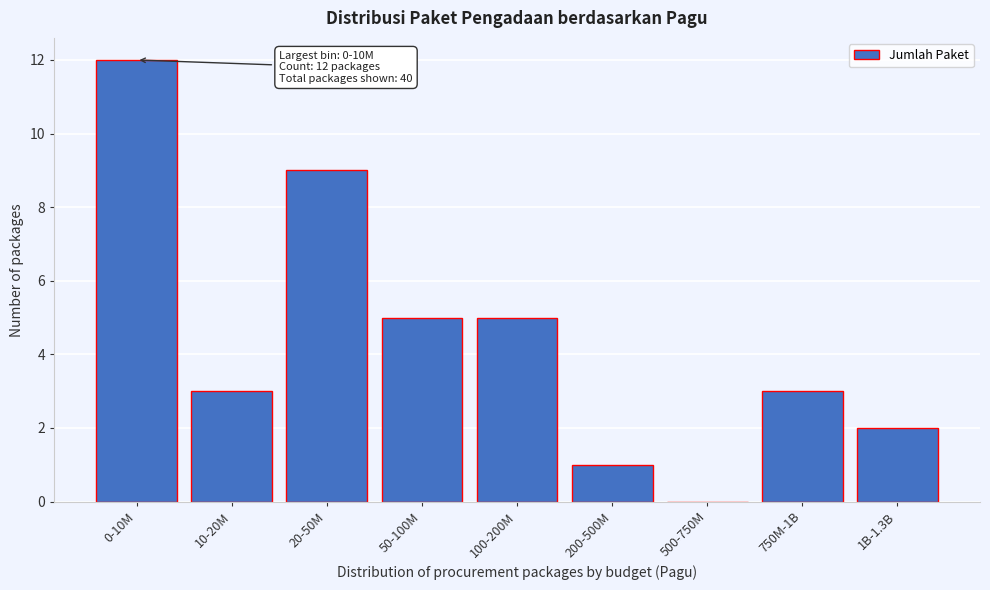

Reading right to left, extract all data points from this chart.

1B-1.3B=2	750M-1B=3	500-750M=0	200-500M=1	100-200M=5	50-100M=5	20-50M=9	10-20M=3	0-10M=12